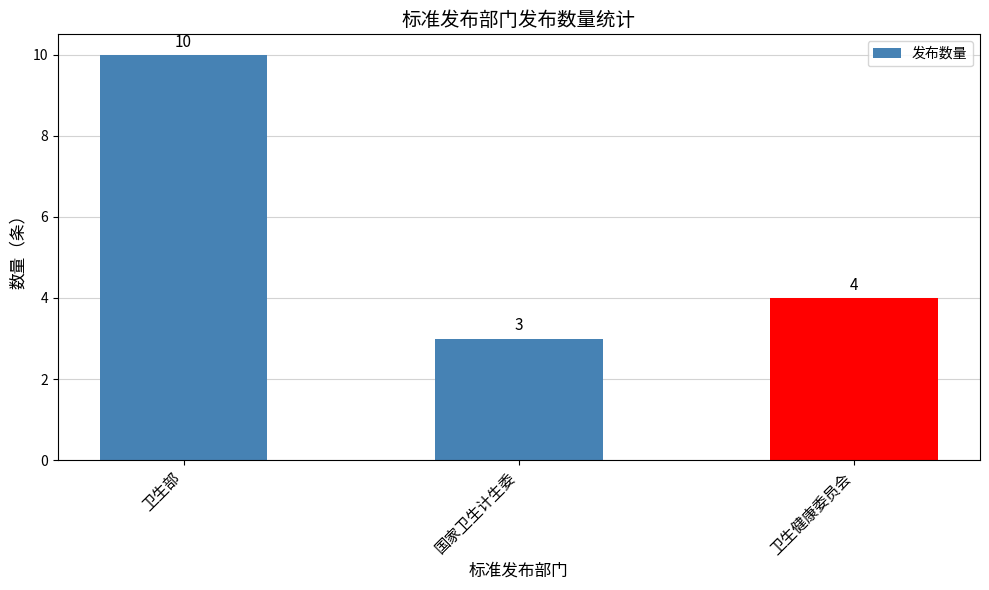

What is the greatest value displayed?

10